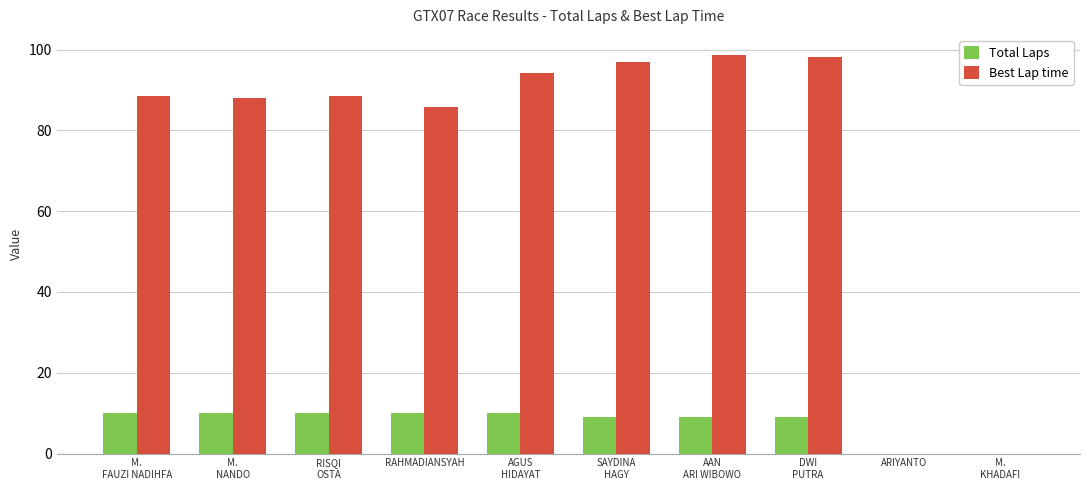

Is it true that Total Laps equals 16.5 at M.
FAUZI NADIHFA?

False